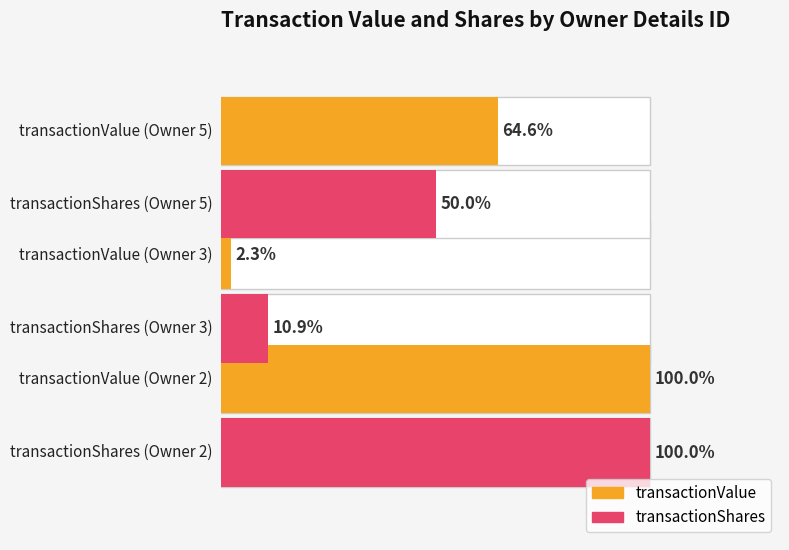

Are the bars horizontal?

Yes